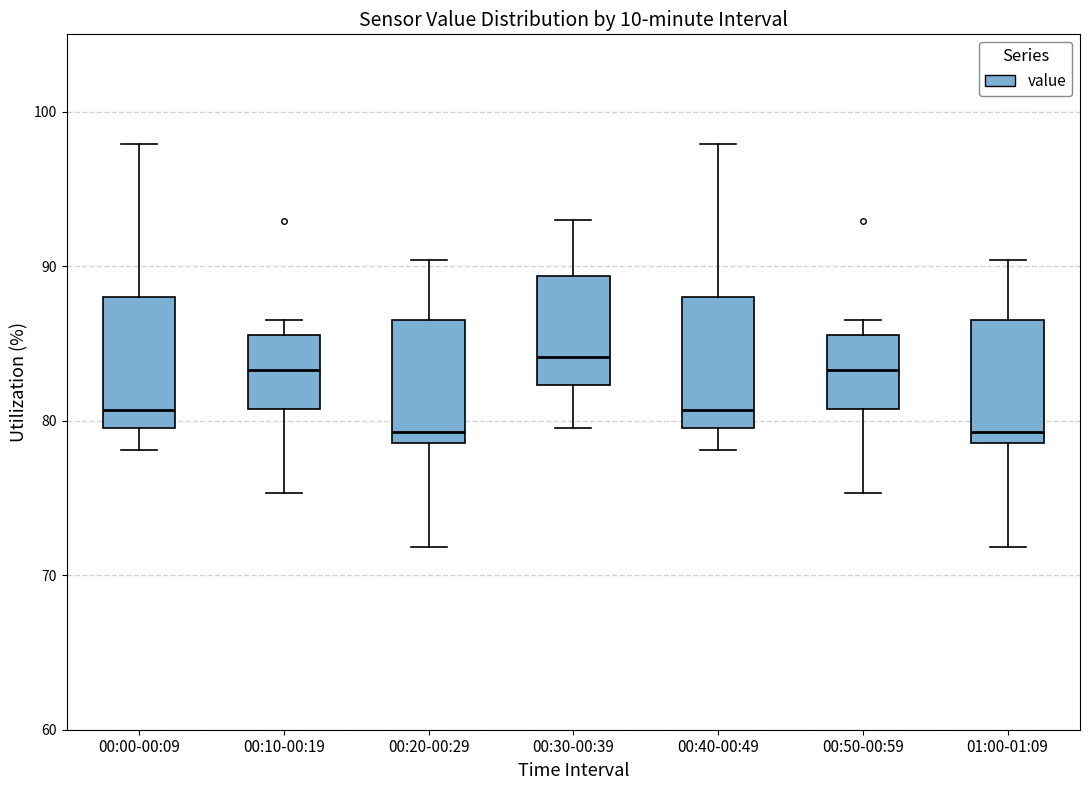

Where is the lower edge of the box for 00:30-00:39 on the y-axis? The values are not printed on the chart, so give them approximately, as read against the axis.

82